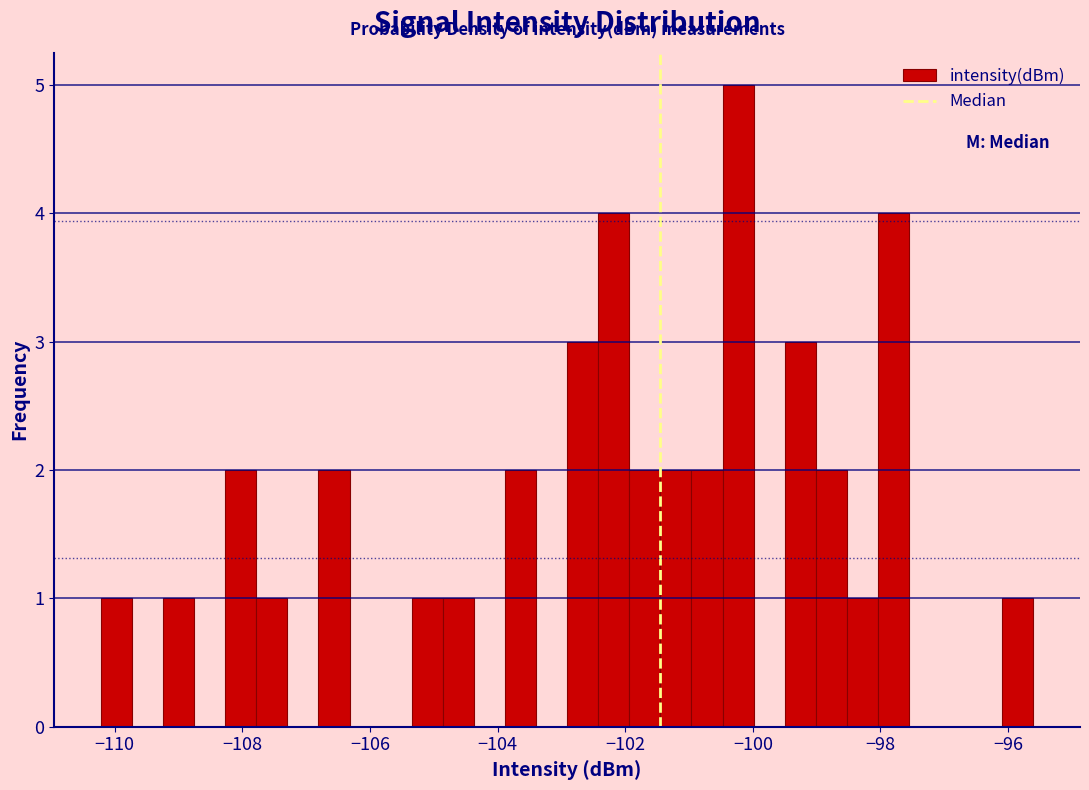

Around what value on the x-axis is the tallest bar? Give the approximate position of its centre, as read against the axis.

-100.2